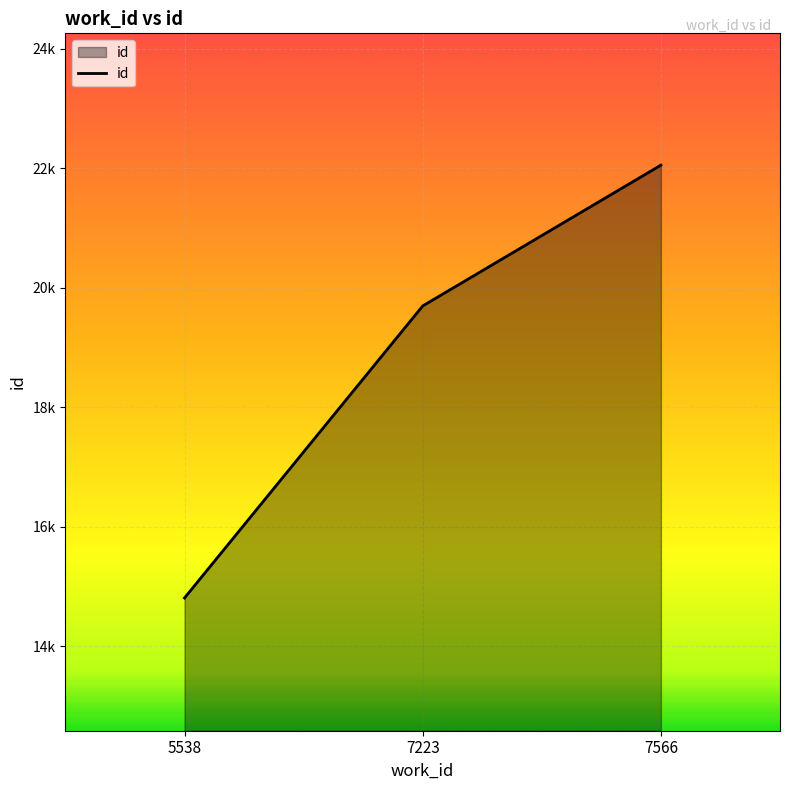

Does the chart have visible grid lines?

Yes